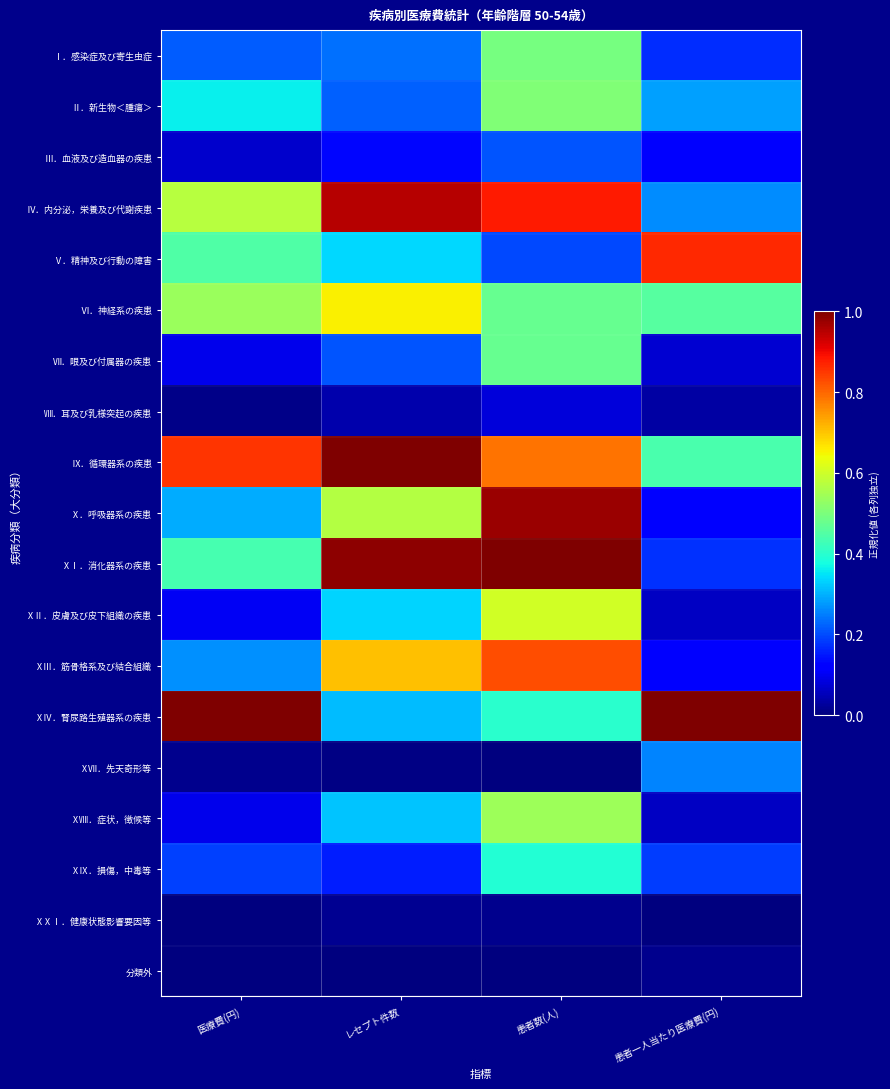

Reading right to left, list all the values displayed in this chart.

Ⅰ．感染症及び寄生虫症: 患者一人当たり医療費(円)=0.2	患者数(人)=0.5	レセプト件数=0.2	医療費(円)=0.2
Ⅱ．新生物＜腫瘍＞: 患者一人当たり医療費(円)=0.3	患者数(人)=0.5	レセプト件数=0.2	医療費(円)=0.4
Ⅲ．血液及び造血器の疾患: 患者一人当たり医療費(円)=0.1	患者数(人)=0.2	レセプト件数=0.1	医療費(円)=0.1
Ⅳ．内分泌，栄養及び代謝疾患: 患者一人当たり医療費(円)=0.3	患者数(人)=0.9	レセプト件数=0.9	医療費(円)=0.6
Ⅴ．精神及び行動の障害: 患者一人当たり医療費(円)=0.9	患者数(人)=0.2	レセプト件数=0.3	医療費(円)=0.4
Ⅵ．神経系の疾患: 患者一人当たり医療費(円)=0.5	患者数(人)=0.5	レセプト件数=0.7	医療費(円)=0.5
Ⅶ．眼及び付属器の疾患: 患者一人当たり医療費(円)=0.1	患者数(人)=0.5	レセプト件数=0.2	医療費(円)=0.1
Ⅷ．耳及び乳様突起の疾患: 患者一人当たり医療費(円)=0.0	患者数(人)=0.1	レセプト件数=0.0	医療費(円)=0.0
Ⅸ．循環器系の疾患: 患者一人当たり医療費(円)=0.4	患者数(人)=0.8	レセプト件数=1.0	医療費(円)=0.9
Ⅹ．呼吸器系の疾患: 患者一人当たり医療費(円)=0.1	患者数(人)=1.0	レセプト件数=0.6	医療費(円)=0.3
ⅩⅠ．消化器系の疾患: 患者一人当たり医療費(円)=0.2	患者数(人)=1.0	レセプト件数=1.0	医療費(円)=0.4
ⅩⅡ．皮膚及び皮下組織の疾患: 患者一人当たり医療費(円)=0.1	患者数(人)=0.6	レセプト件数=0.3	医療費(円)=0.1
ⅩⅢ．筋骨格系及び結合組織: 患者一人当たり医療費(円)=0.1	患者数(人)=0.8	レセプト件数=0.7	医療費(円)=0.3
ⅩⅣ．腎尿路生殖器系の疾患: 患者一人当たり医療費(円)=1.0	患者数(人)=0.4	レセプト件数=0.3	医療費(円)=1.0
ⅩⅦ．先天奇形等: 患者一人当たり医療費(円)=0.3	患者数(人)=0.0	レセプト件数=0.0	医療費(円)=0.0
ⅩⅧ．症状，徴候等: 患者一人当たり医療費(円)=0.1	患者数(人)=0.5	レセプト件数=0.3	医療費(円)=0.1
ⅩⅨ．損傷，中毒等: 患者一人当たり医療費(円)=0.2	患者数(人)=0.4	レセプト件数=0.2	医療費(円)=0.2
ⅩⅩⅠ．健康状態影響要因等: 患者一人当たり医療費(円)=0.0	患者数(人)=0.0	レセプト件数=0.0	医療費(円)=0.0
分類外: 患者一人当たり医療費(円)=0.0	患者数(人)=0.0	レセプト件数=0.0	医療費(円)=0.0